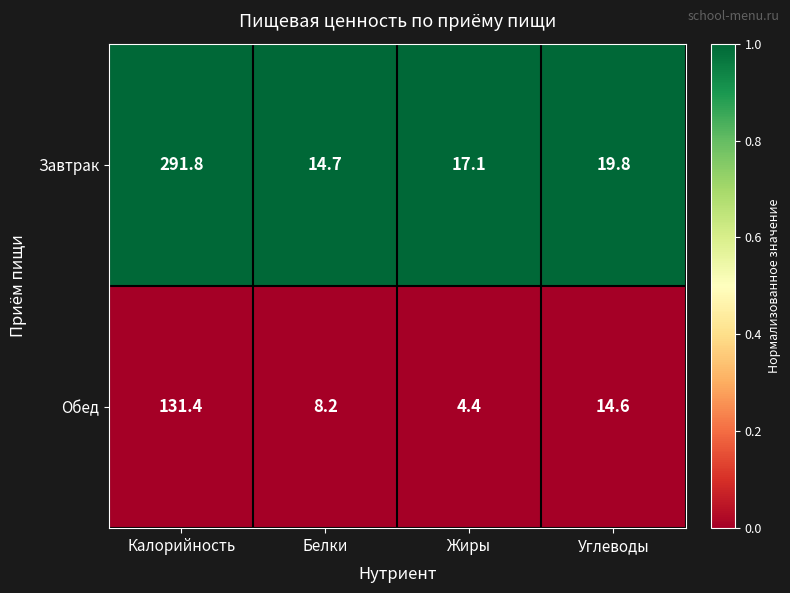

Reading left to right, list all the values displayed in this chart.

Завтрак: 291.8	14.7	17.1	19.8
Обед: 131.4	8.2	4.4	14.6